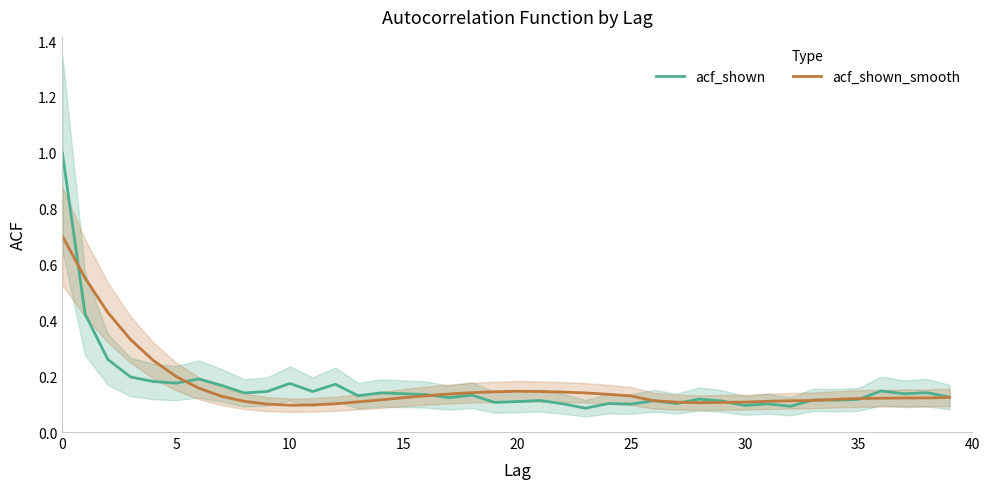

Rank the series by their maximum value, from highest to lowest.

acf_shown, acf_shown_smooth